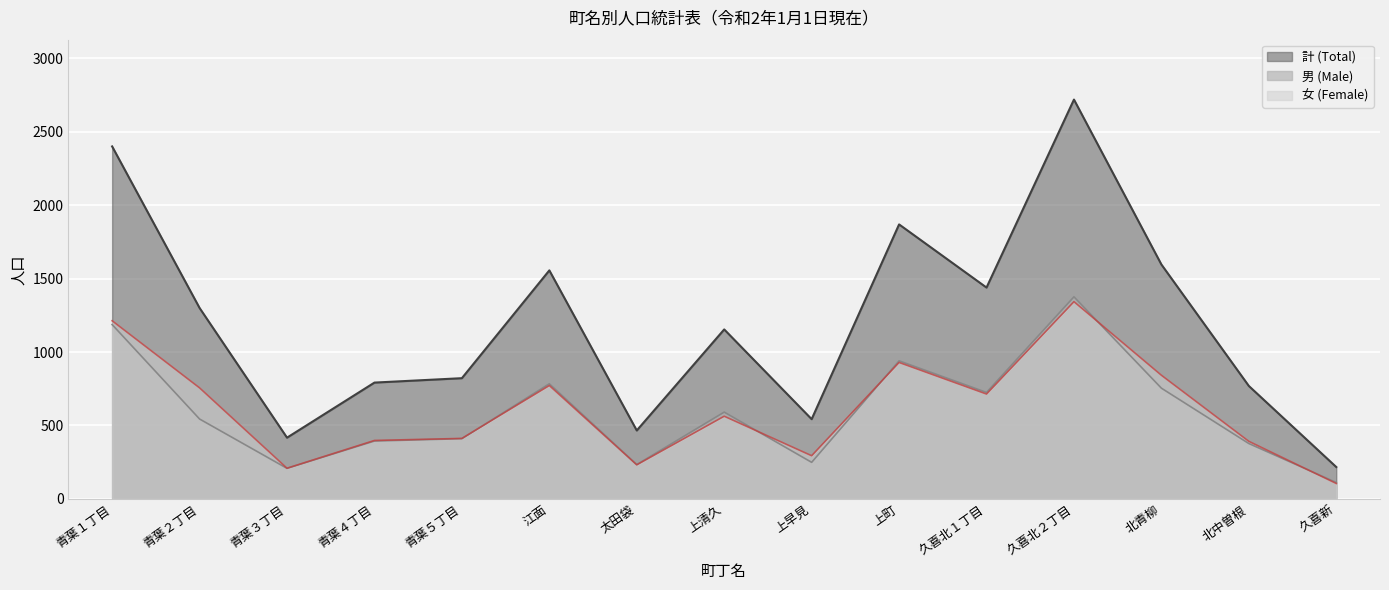

Which series has the largest total across all categories?

計 (Total)